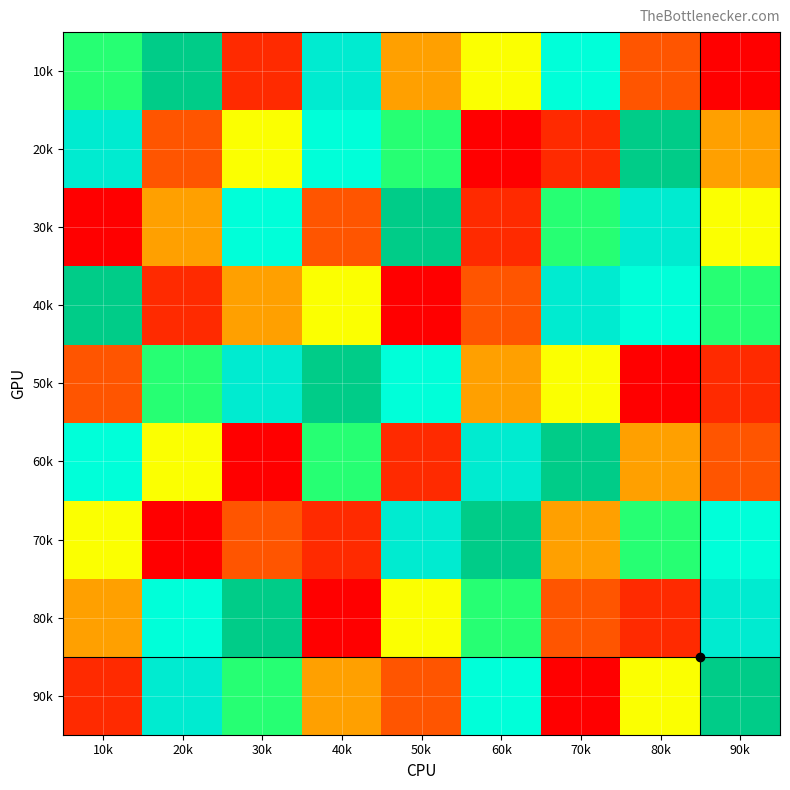

Reading right to left, what are all the values shown in this chart?

90k: 90k=9	80k=5	70k=1	60k=7	50k=3	40k=4	30k=6	20k=8	10k=2
80k: 90k=8	80k=2	70k=3	60k=6	50k=5	40k=1	30k=9	20k=7	10k=4
70k: 90k=7	80k=6	70k=4	60k=9	50k=8	40k=2	30k=3	20k=1	10k=5
60k: 90k=3	80k=4	70k=9	60k=8	50k=2	40k=6	30k=1	20k=5	10k=7
50k: 90k=2	80k=1	70k=5	60k=4	50k=7	40k=9	30k=8	20k=6	10k=3
40k: 90k=6	80k=7	70k=8	60k=3	50k=1	40k=5	30k=4	20k=2	10k=9
30k: 90k=5	80k=8	70k=6	60k=2	50k=9	40k=3	30k=7	20k=4	10k=1
20k: 90k=4	80k=9	70k=2	60k=1	50k=6	40k=7	30k=5	20k=3	10k=8
10k: 90k=1	80k=3	70k=7	60k=5	50k=4	40k=8	30k=2	20k=9	10k=6